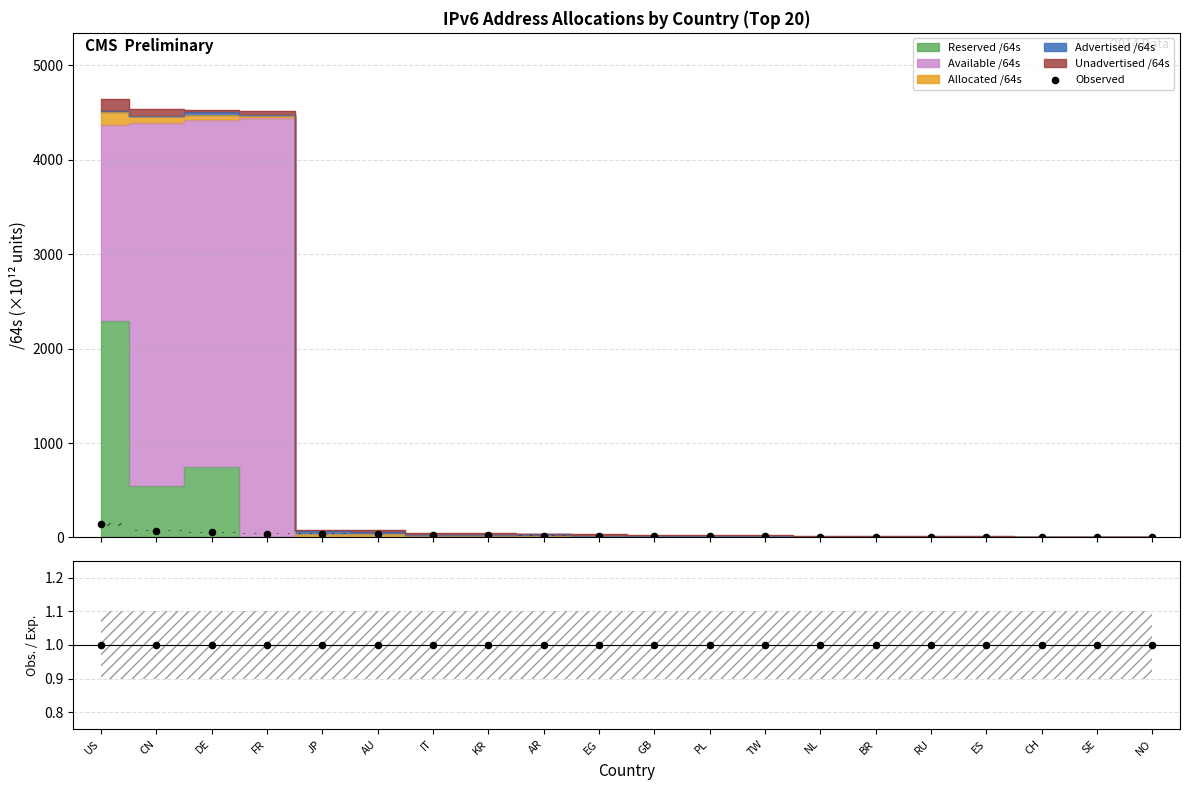

What is the change in value from KR to GB?

-7.9